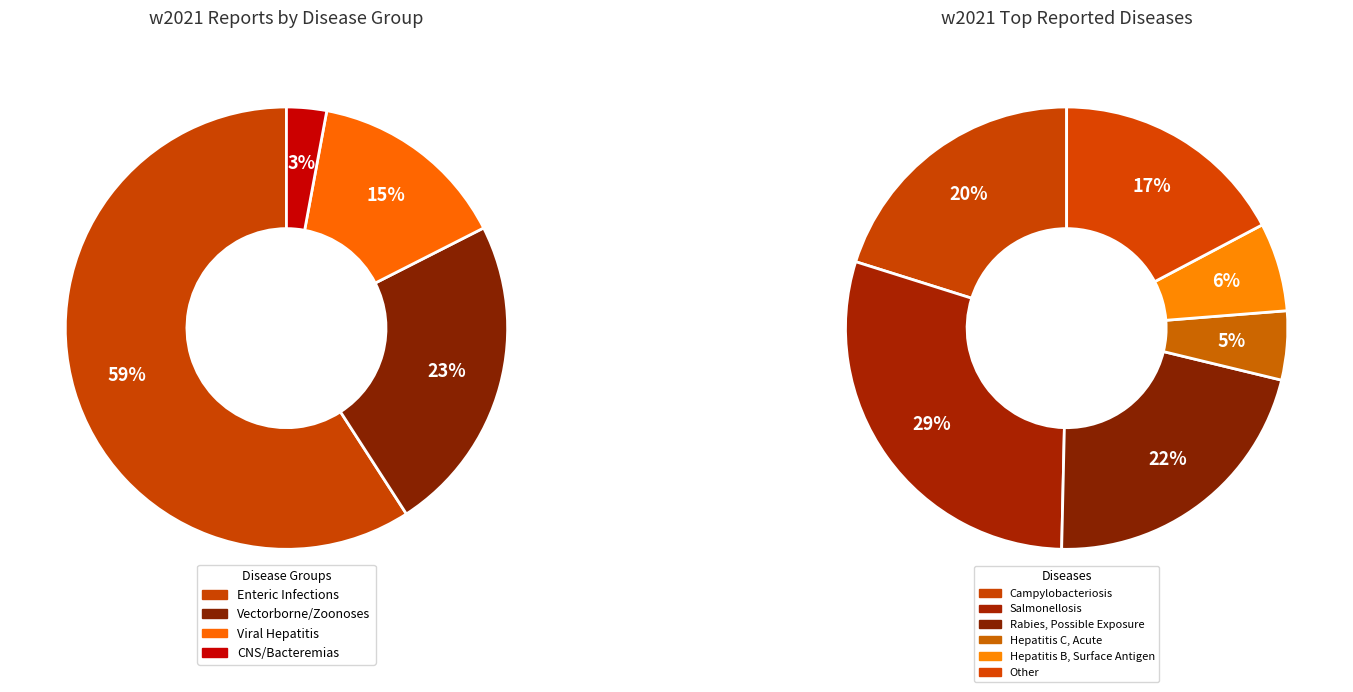

Does any single category account for the majority?

No